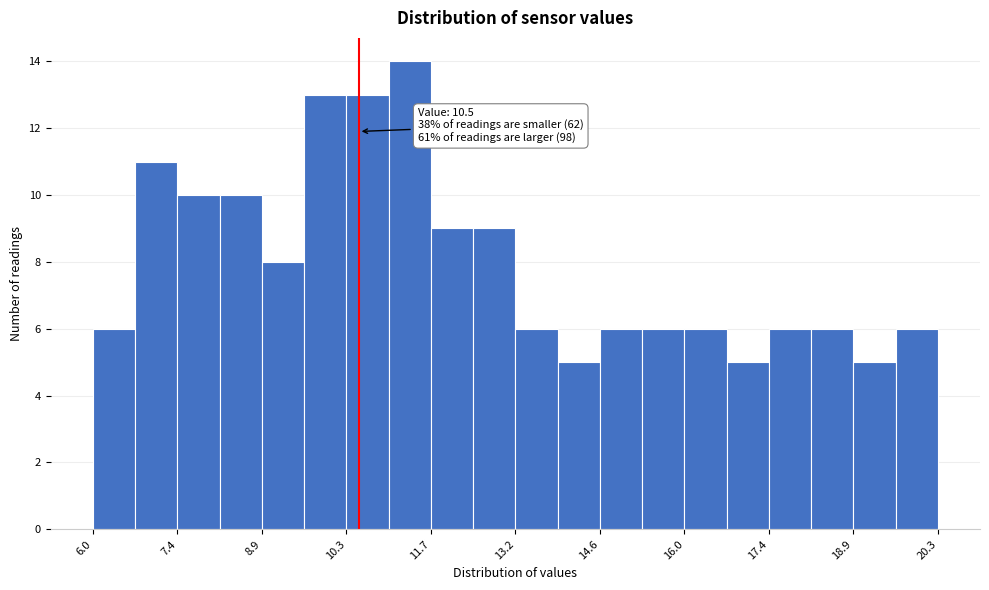

Around what value on the x-axis is the tallest bar? Give the approximate position of its centre, as read against the axis.

11.4